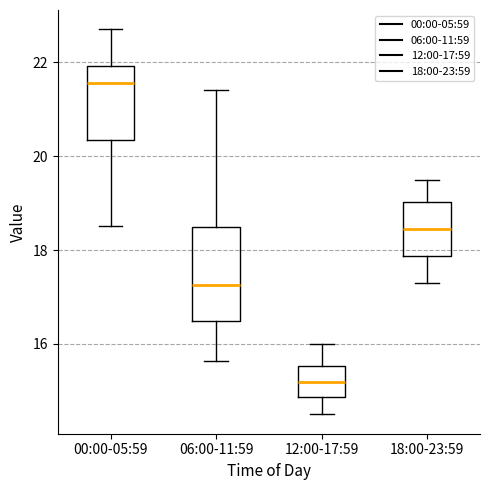

Reading left to right, read every box against the y-axis: the position of its median line, the range the box covers, and the ends of its whiskers. The values are not printed on the chart, so give them approximately, as read against the axis.

00:00-05:59: median 21.6, box 20.4 to 22.0, whiskers 18.6 to 22.8
06:00-11:59: median 17.2, box 16.4 to 18.4, whiskers 15.6 to 21.4
12:00-17:59: median 15.2, box 14.8 to 15.6, whiskers 14.6 to 16.0
18:00-23:59: median 18.4, box 17.8 to 19.0, whiskers 17.4 to 19.6